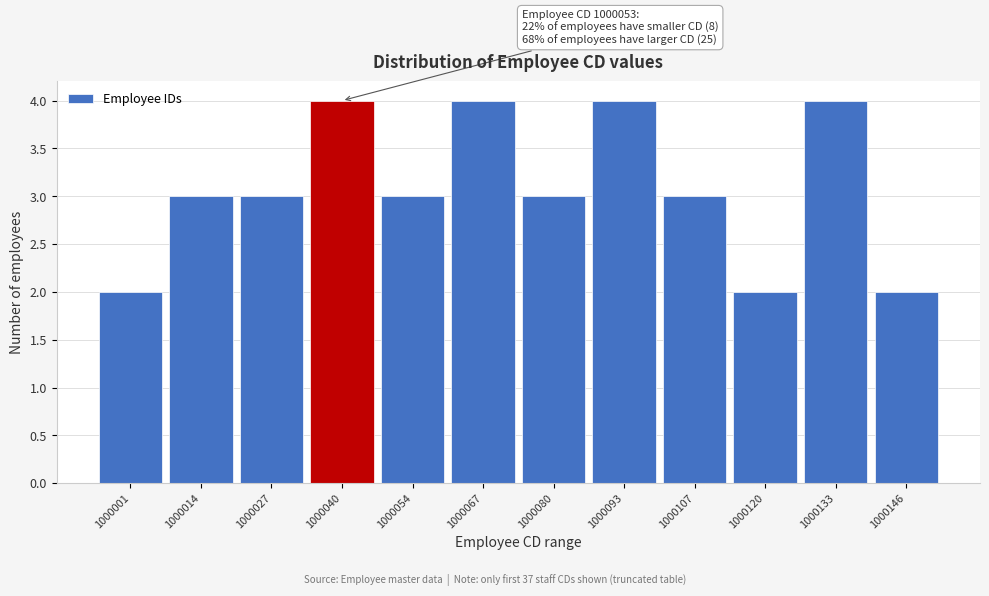

Reading left to right, what are all the values shown in this chart?

2	3	3	4	3	4	3	4	3	2	4	2